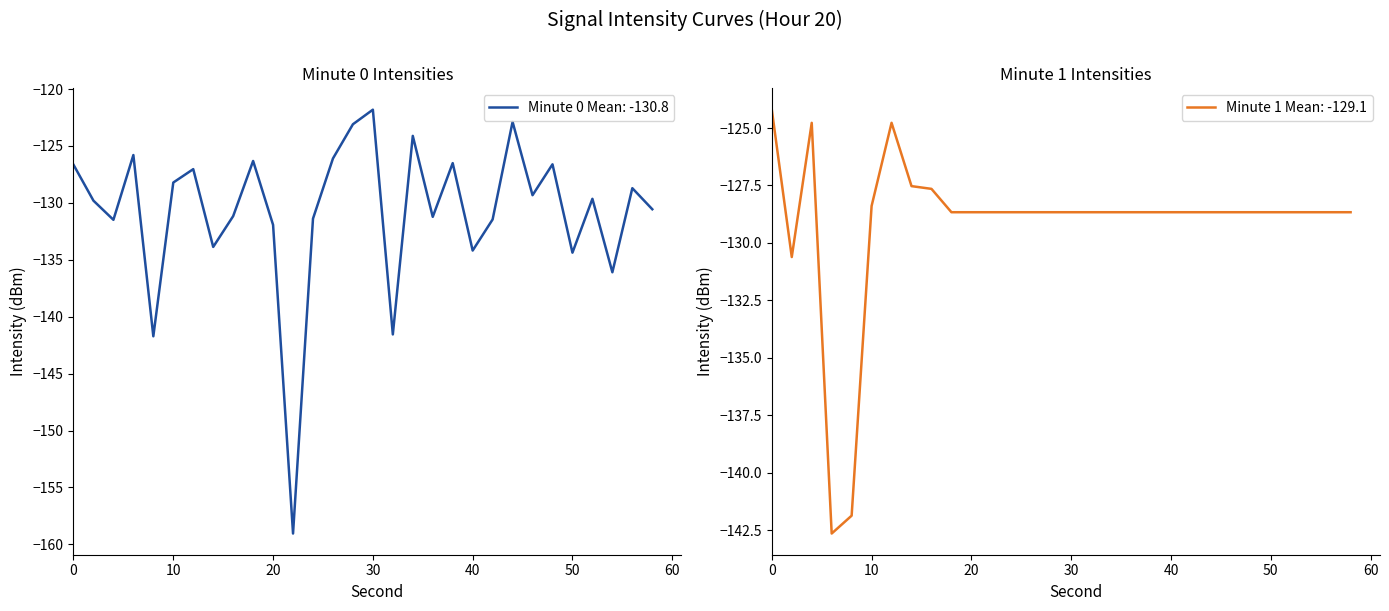

Where is the first local minimum for minute=1?

2